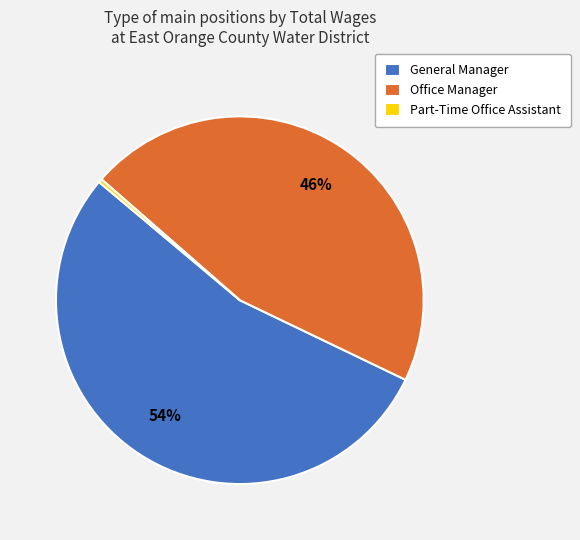

How many segments does this pie chart have?

3